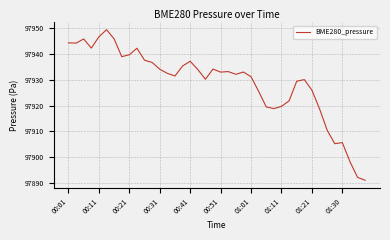

What is the smallest value displayed?

97891.1